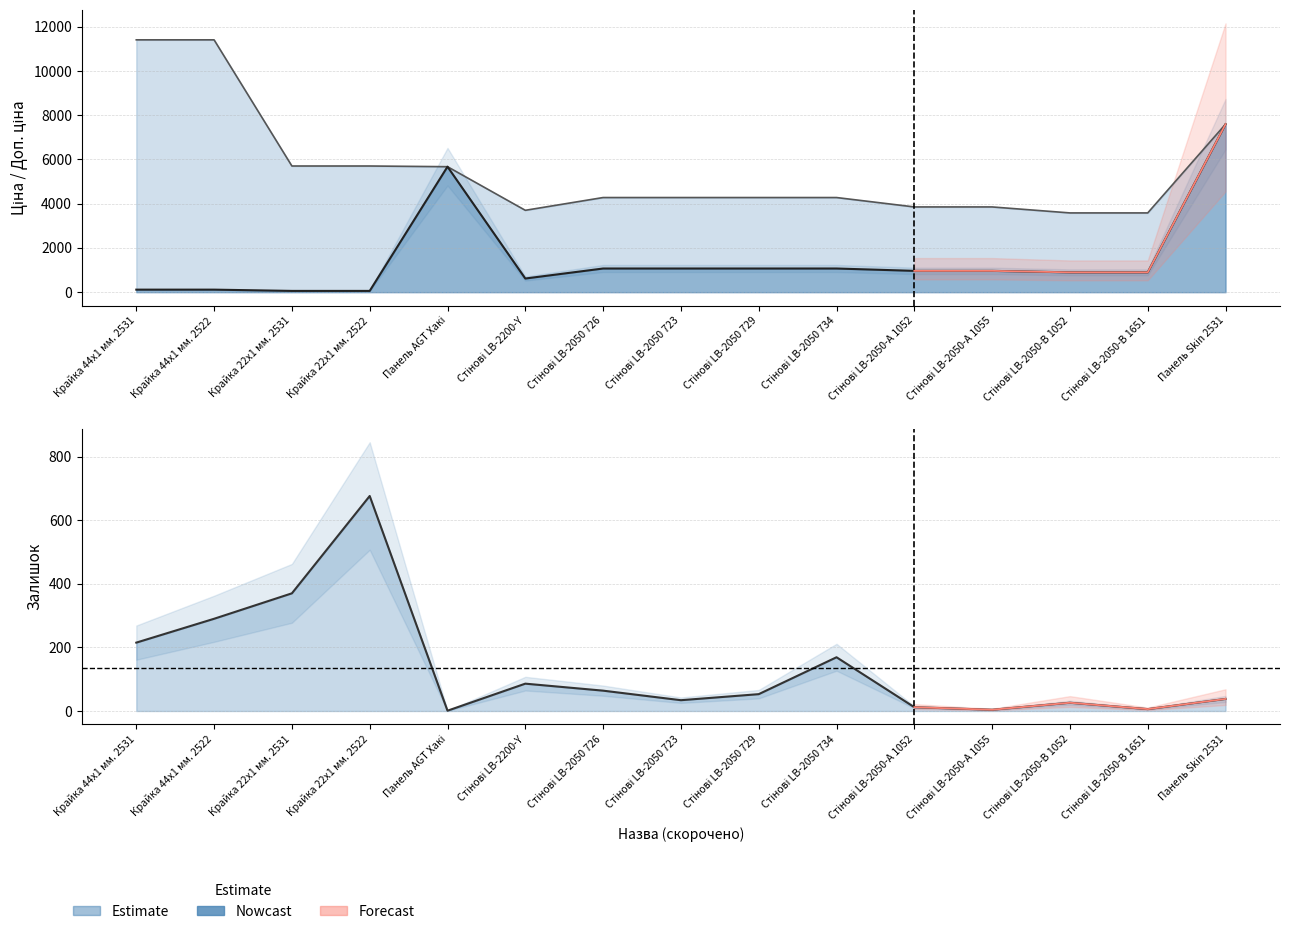

How many lines are shown in the chart?

3